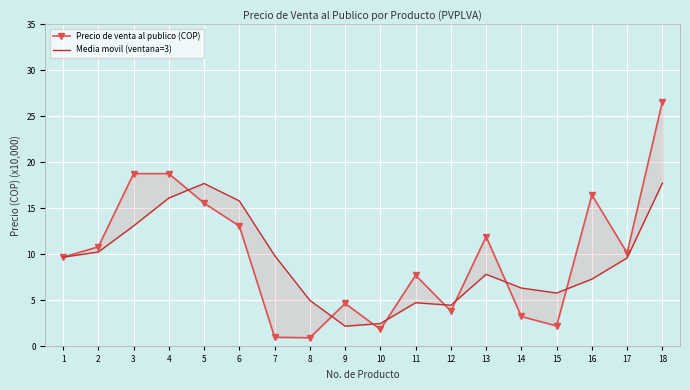

What is the difference between the maximum and minimum values in the Media movil (ventana=3) series?

15.5